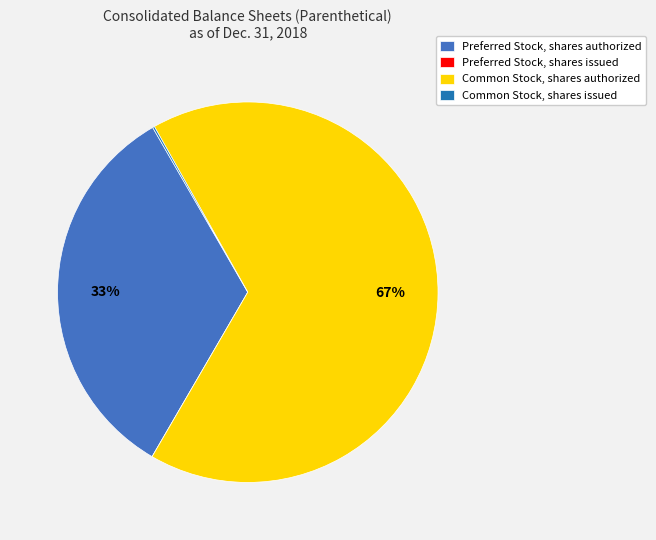

Does any single category account for the majority?

Yes